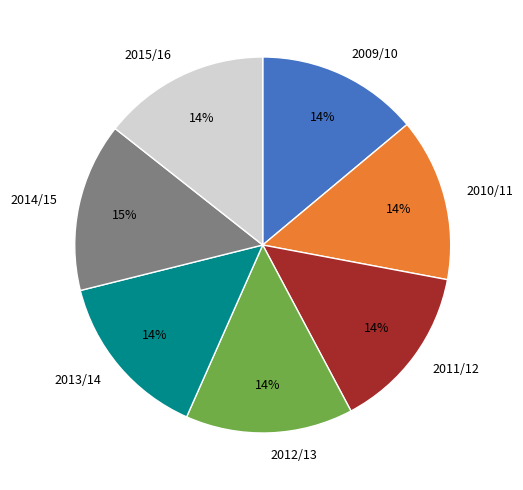

To the nearest percent, what is the average slice percentage?

14%